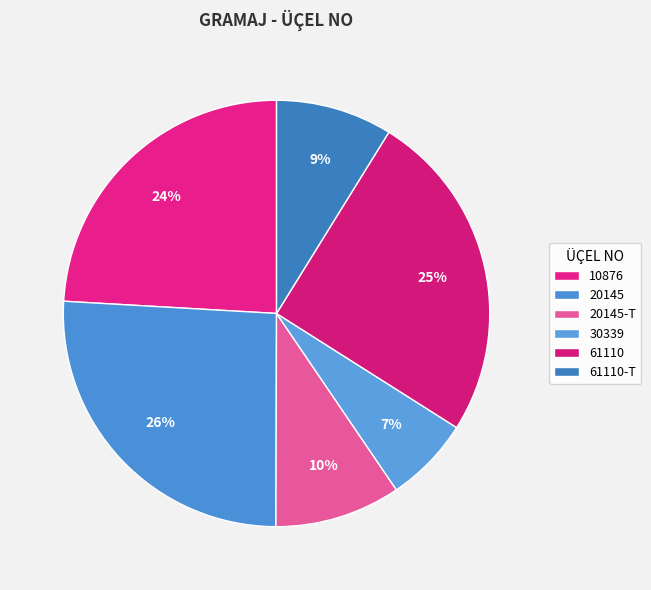

Does any single category account for the majority?

No